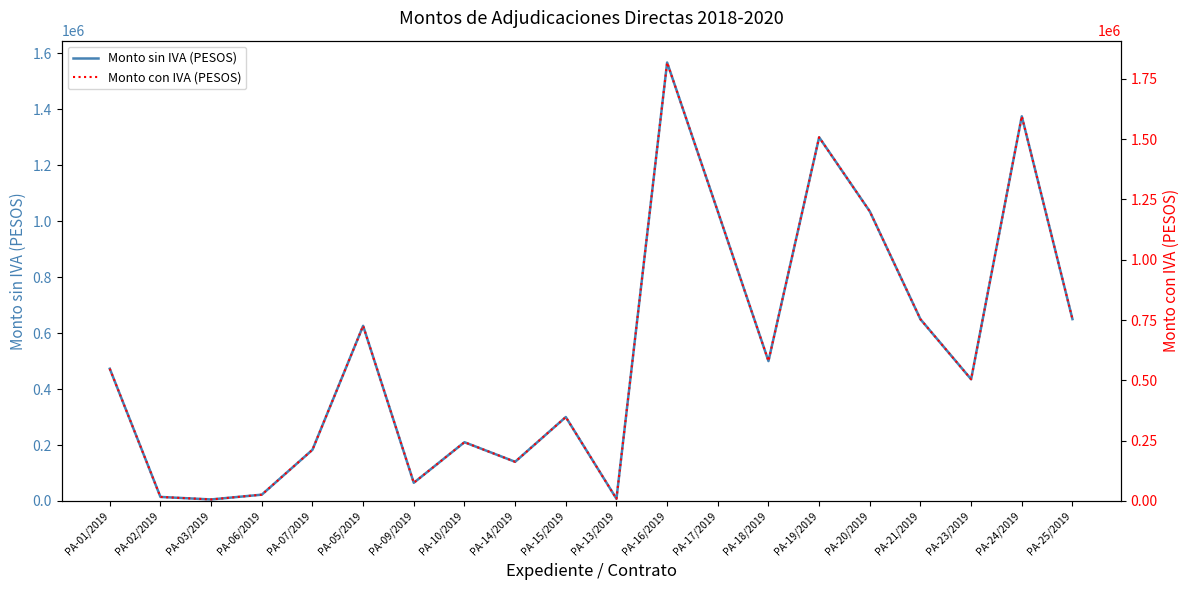

Between PA-02/2019 and PA-25/2019, which is larger?

PA-25/2019